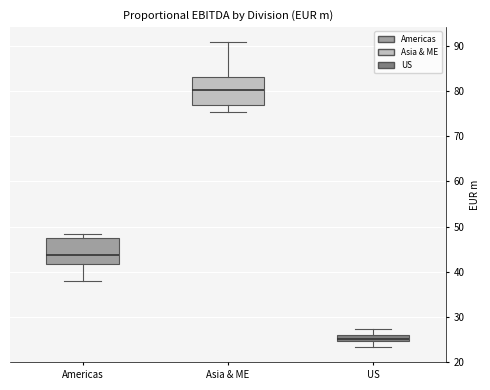

Where does the median line of the box for Asia & ME sit on the y-axis? The values are not printed on the chart, so give them approximately, as read against the axis.

80